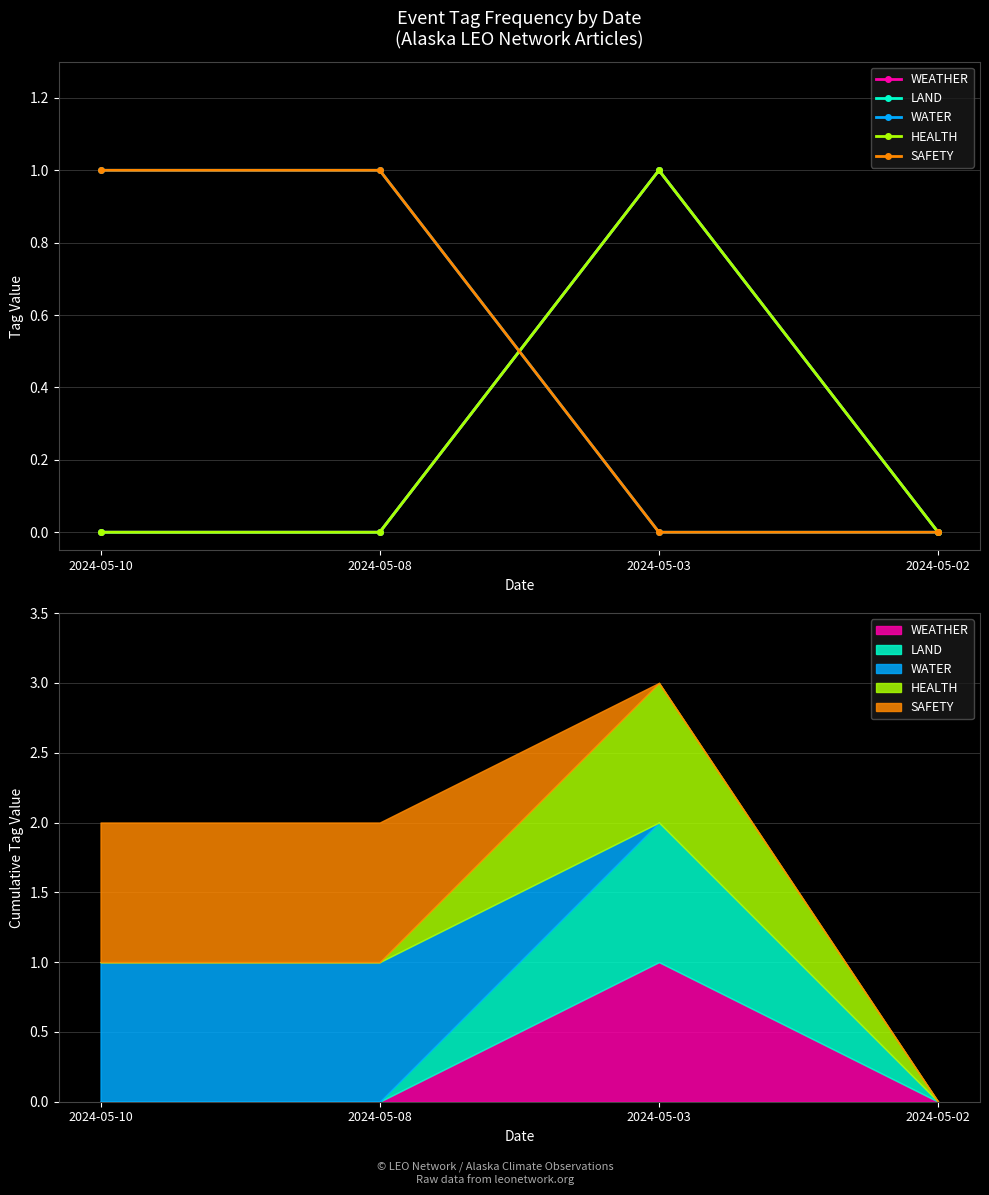

Is the value of HEALTH at 2024-05-08 greater than the value of WATER at 2024-05-02?

No